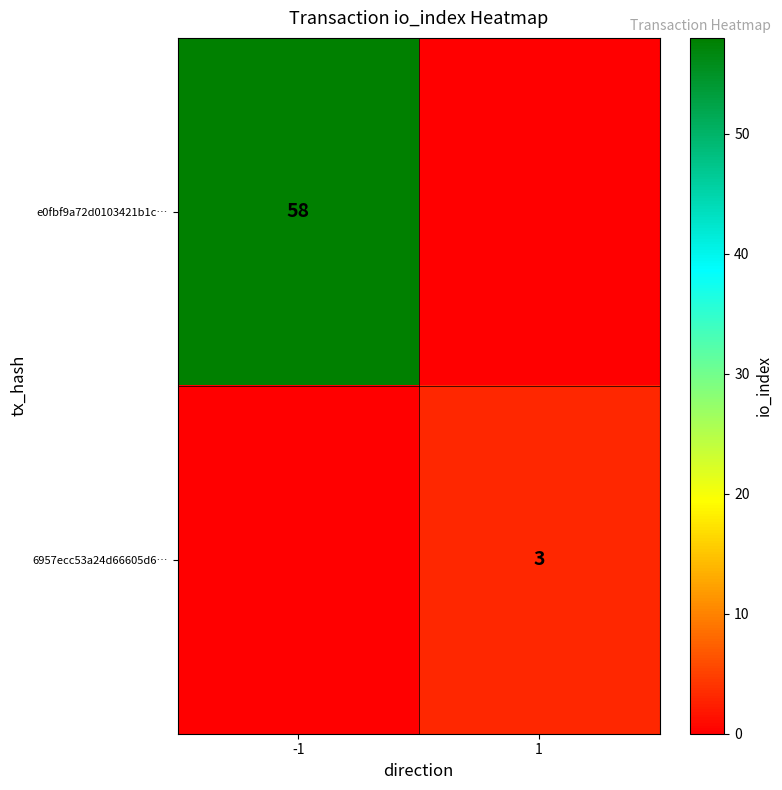

The 6957ecc53a24d66605d6… series shows 3 at 1. True or false?

True